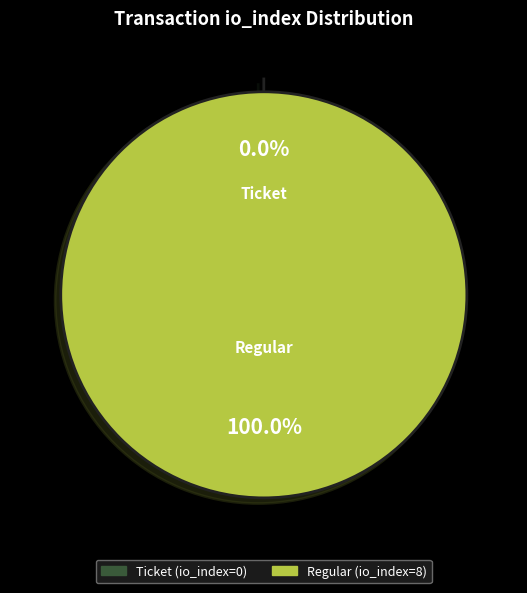

Combined, do Regular (io_index=8) and Ticket (io_index=0) account for over 50%?

Yes